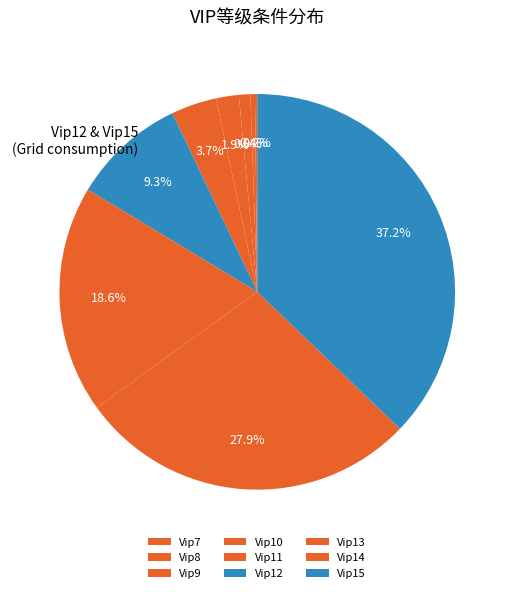

Is there any slice that represents more than half of the pie?

No